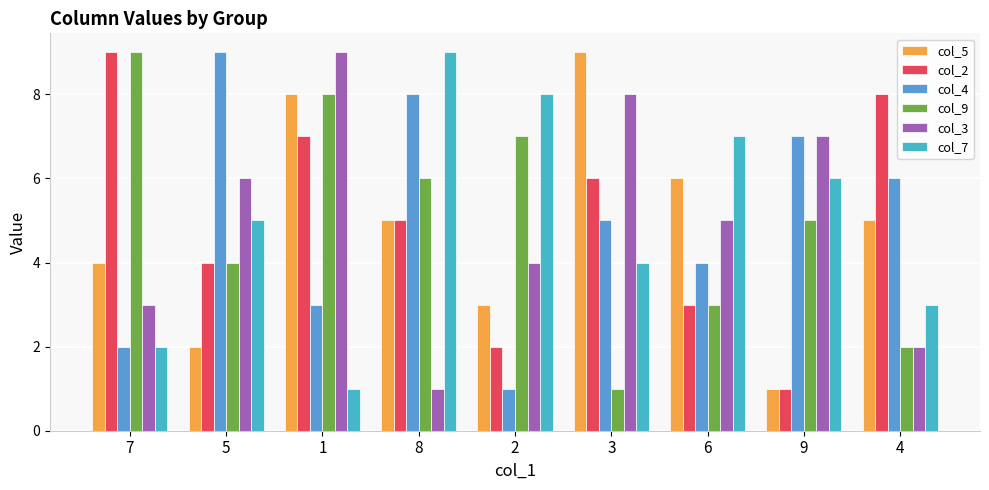

Which series has the widest spread of values?

col_5